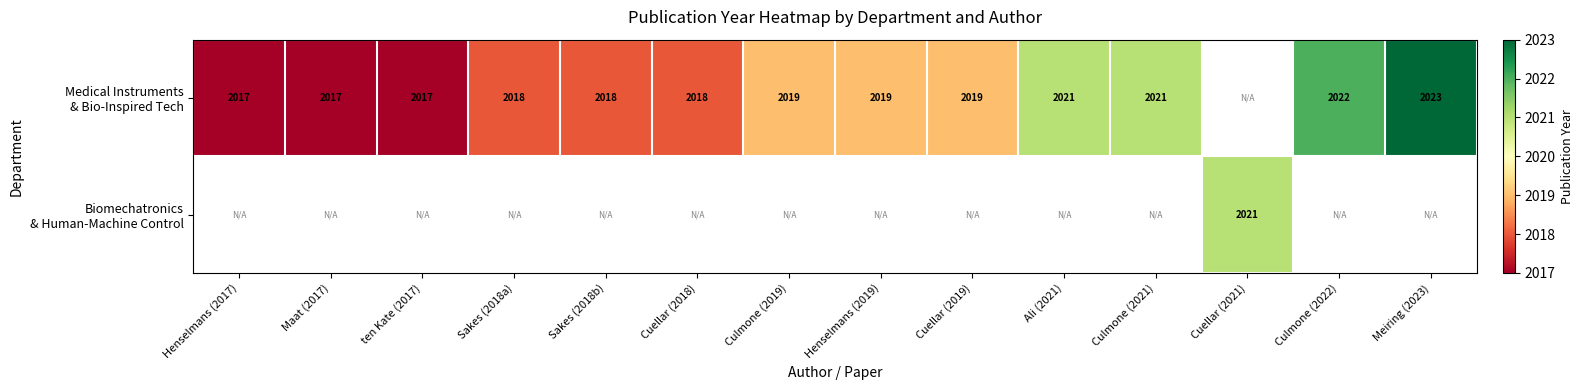

What value does the Medical Instruments & Bio-Inspired Tech series have at Sakes (2018b)?

2018.0